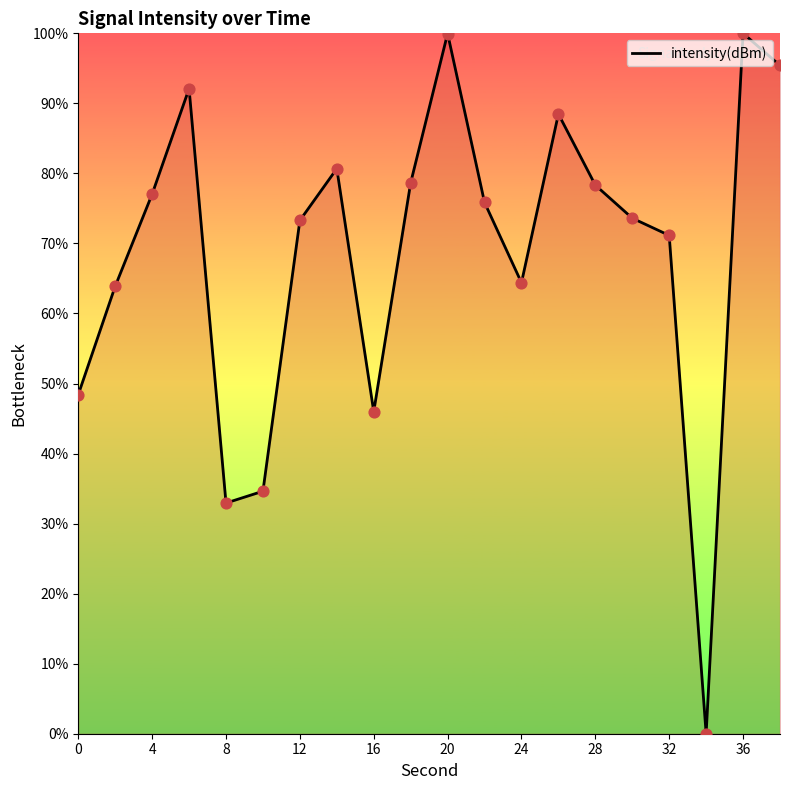

Approximately how many times larger is the value at 36 compared to 4?

1.3